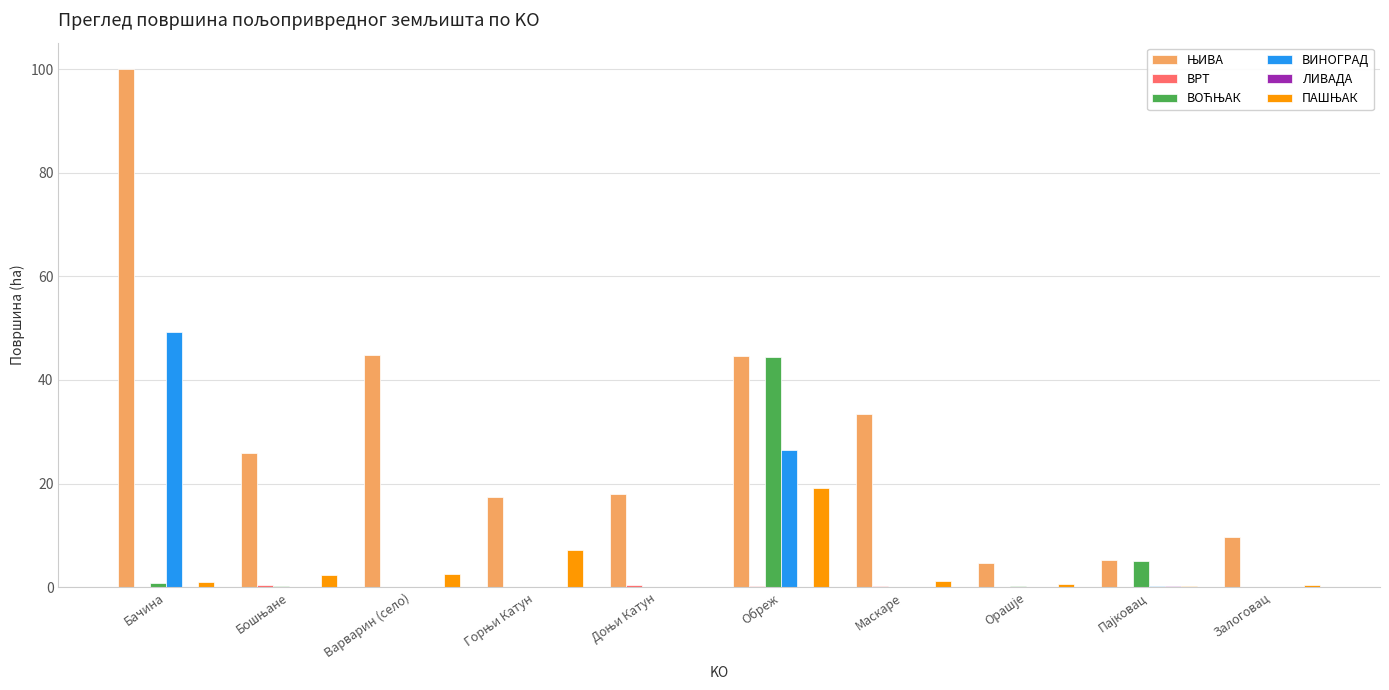

What is the greatest value displayed?

100.1